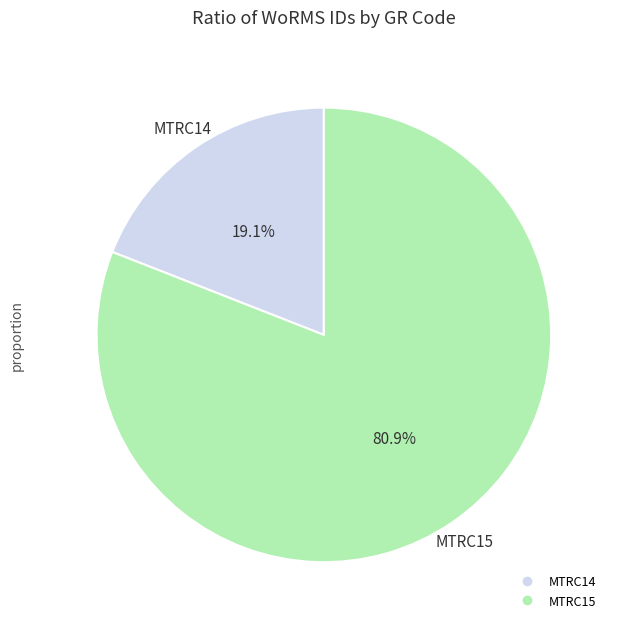

How much of the chart is everything except MTRC14?

80.9%